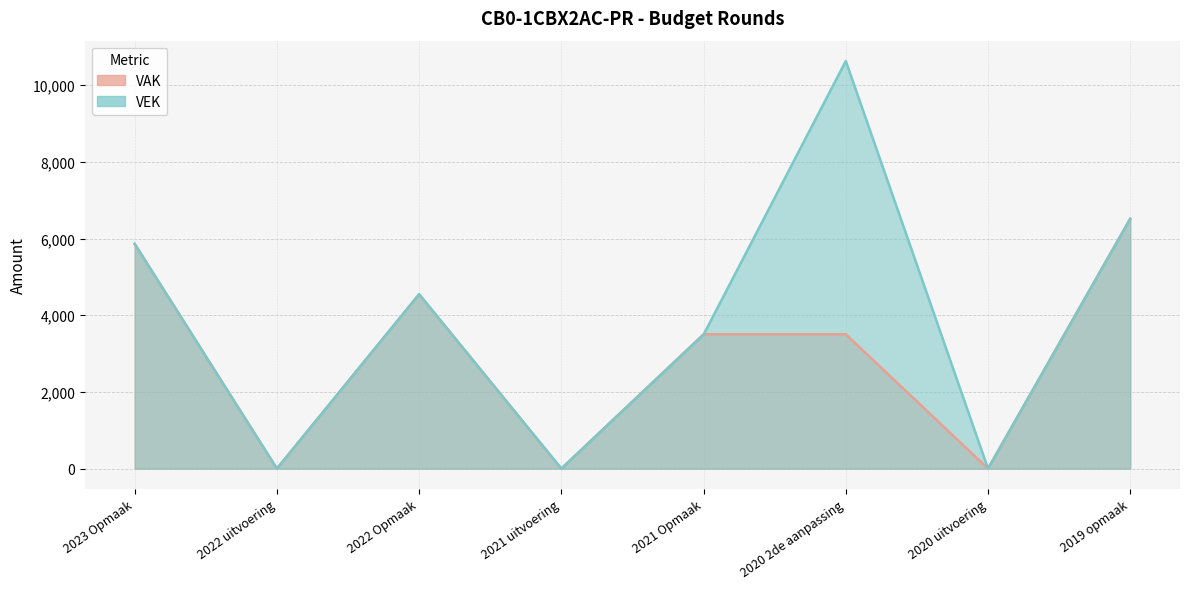

What is the maximum value for VEK?

10627